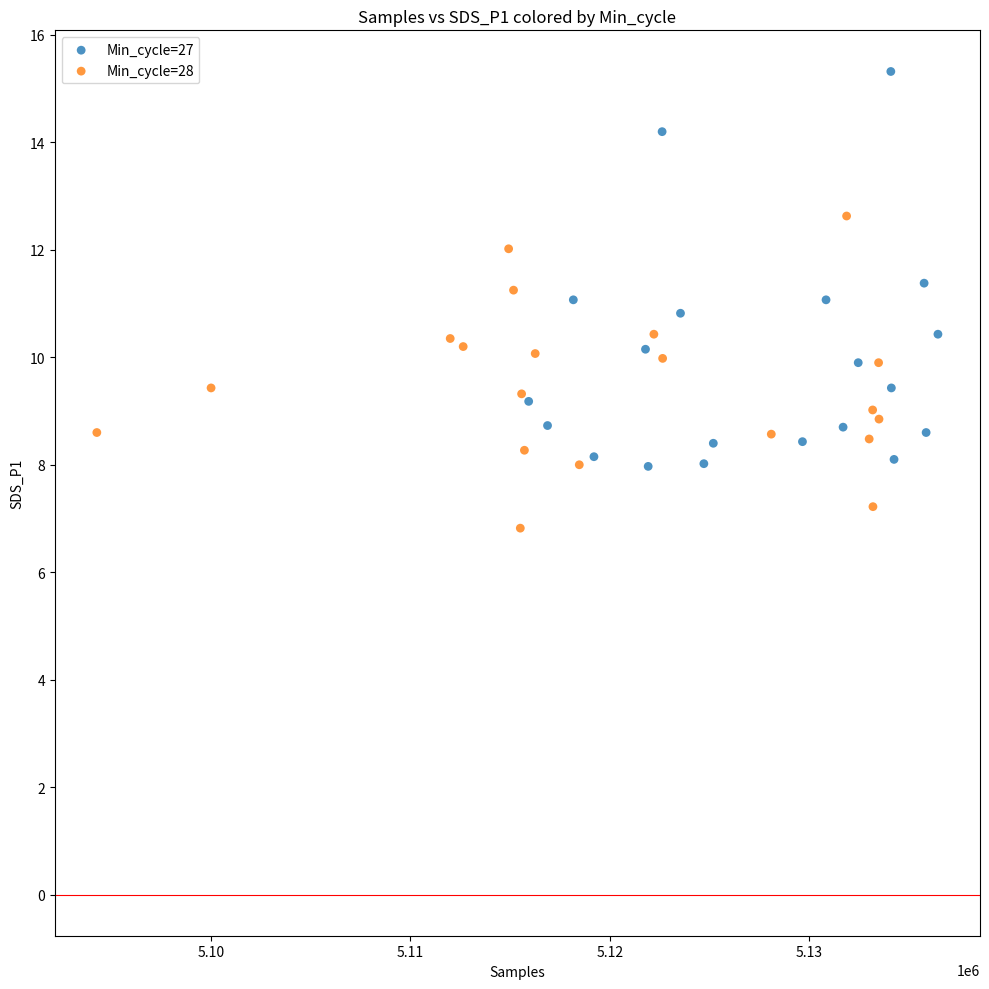

Which series has the widest spread of Y values?

Min_cycle=27